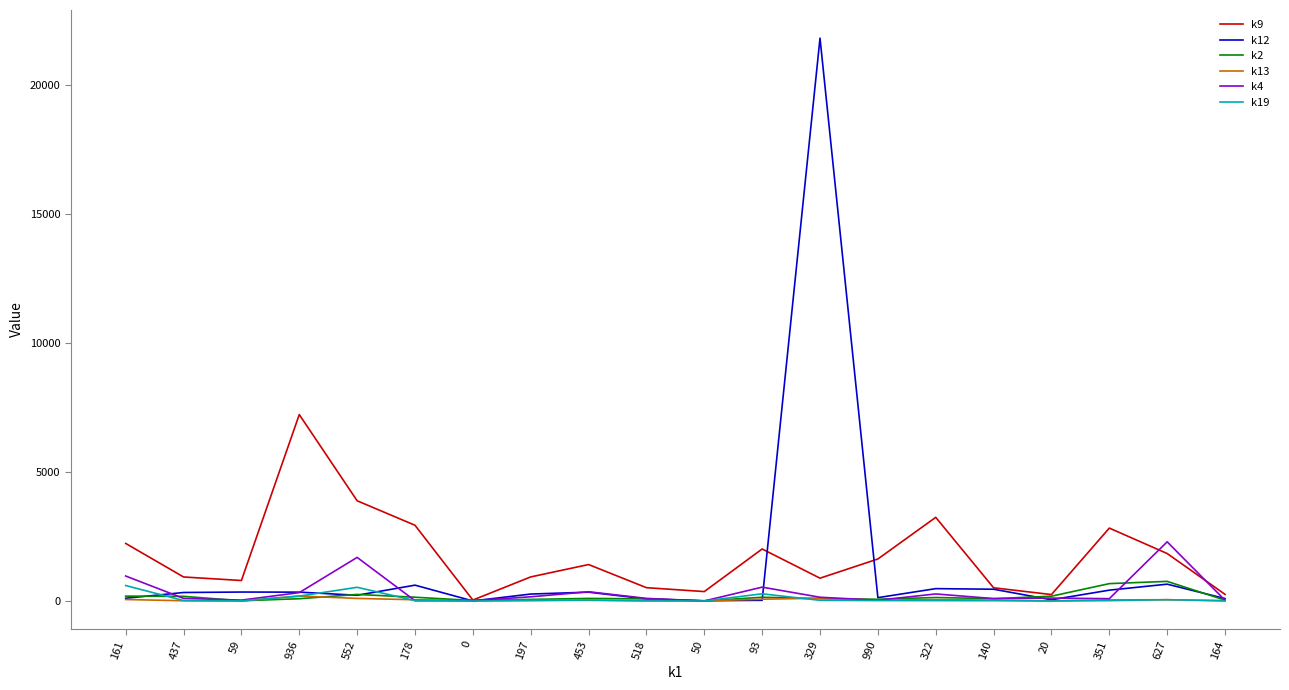

Is it true that k12 equals 128 at 990?

True